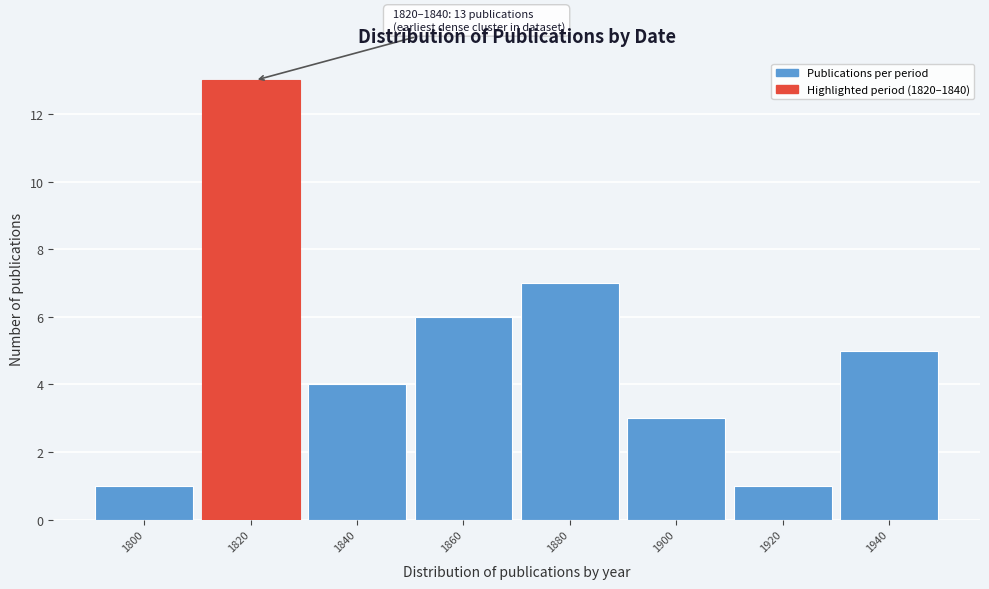

Reading left to right, list all the values displayed in this chart.

1	13	4	6	7	3	1	5